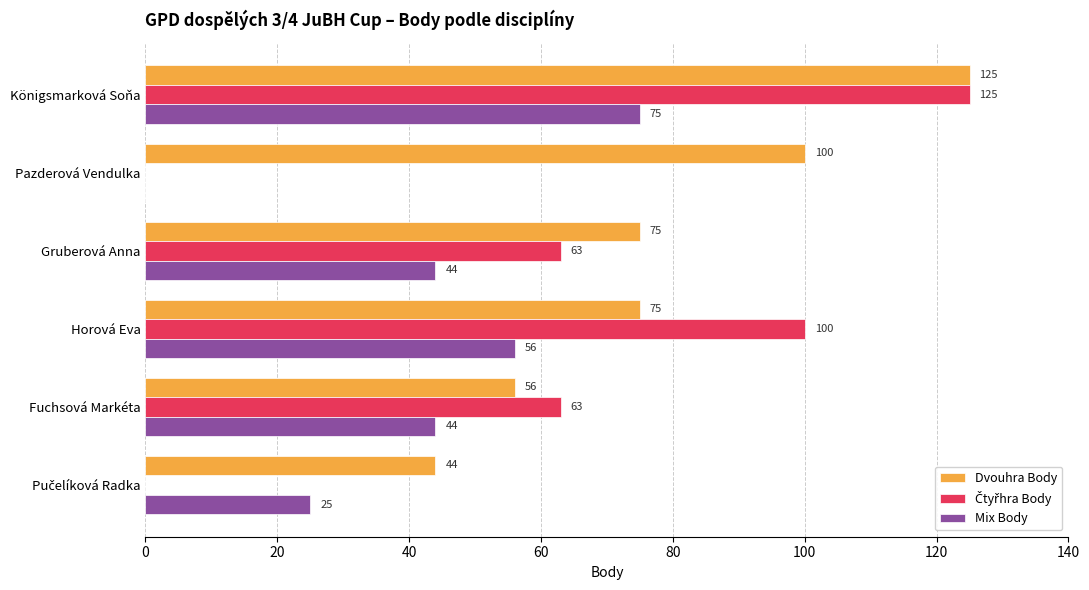

What is the sum of all Dvouhra Body values?

475